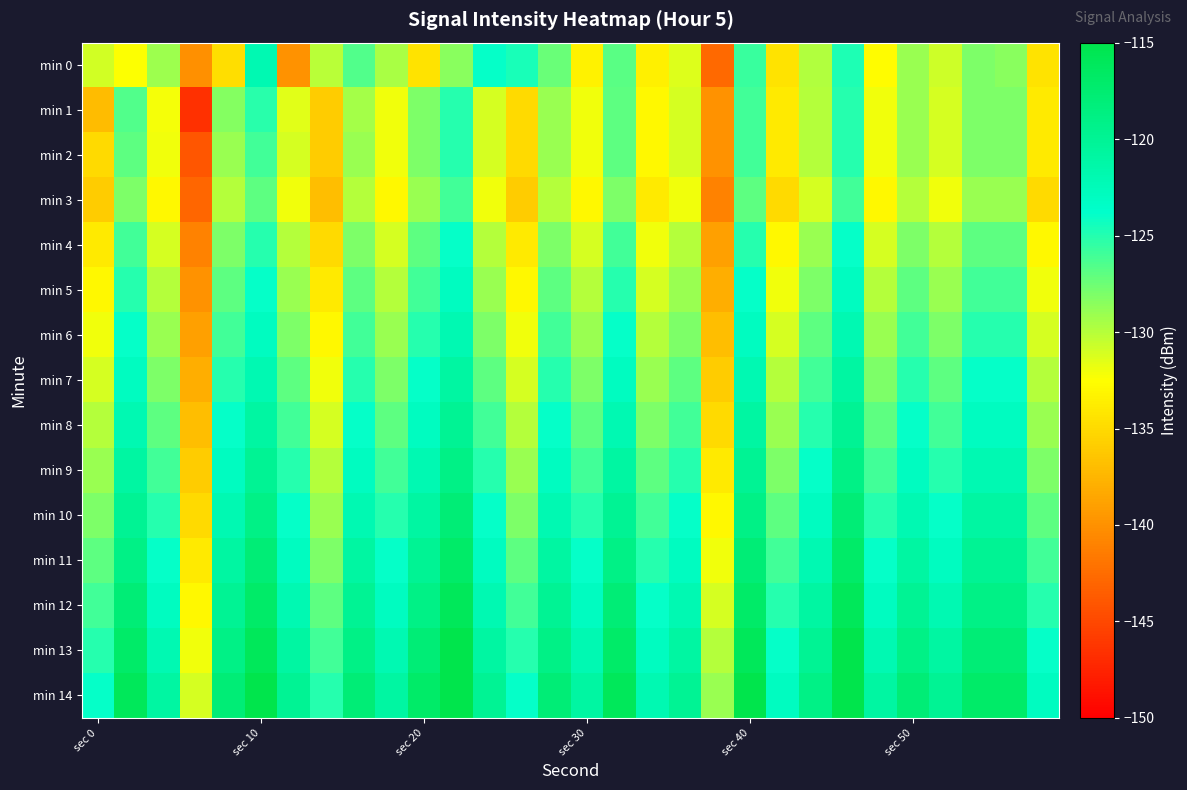

Which category has the highest value across all series?

11